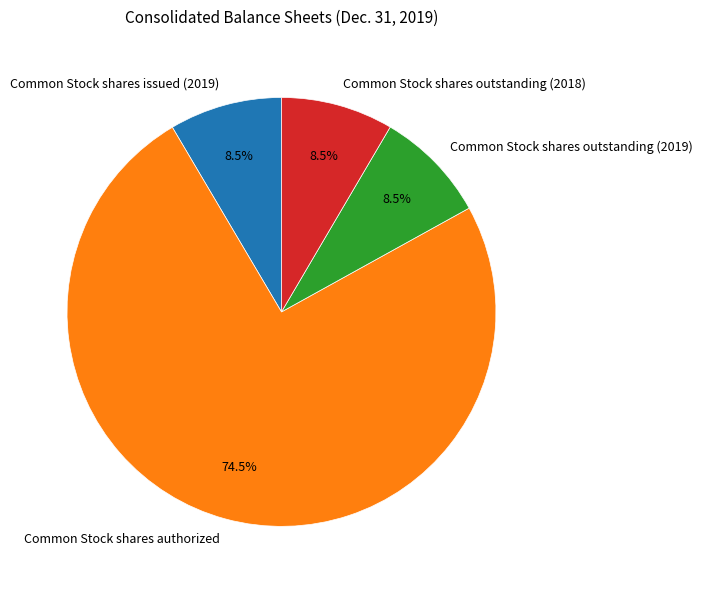

What is the largest slice in the pie chart?

Common Stock shares authorized